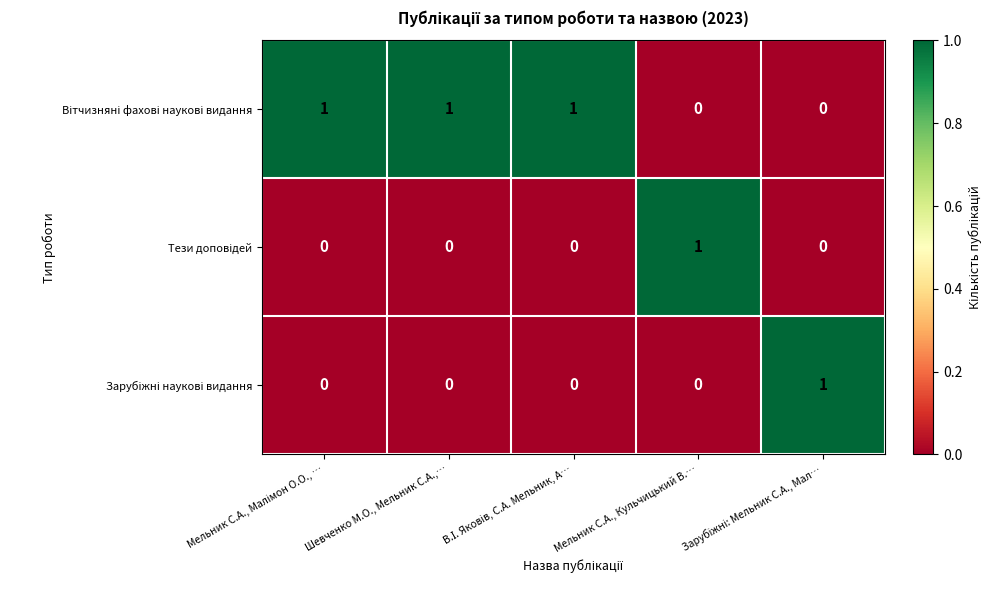

At how many categories does at least one series exceed 0?

5